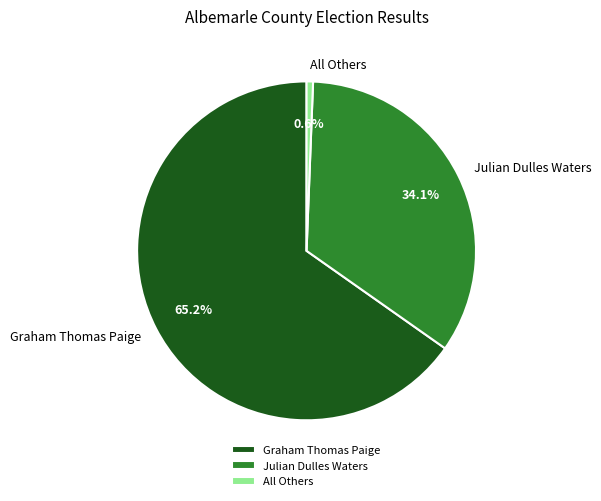

How many slices are in this pie chart?

3